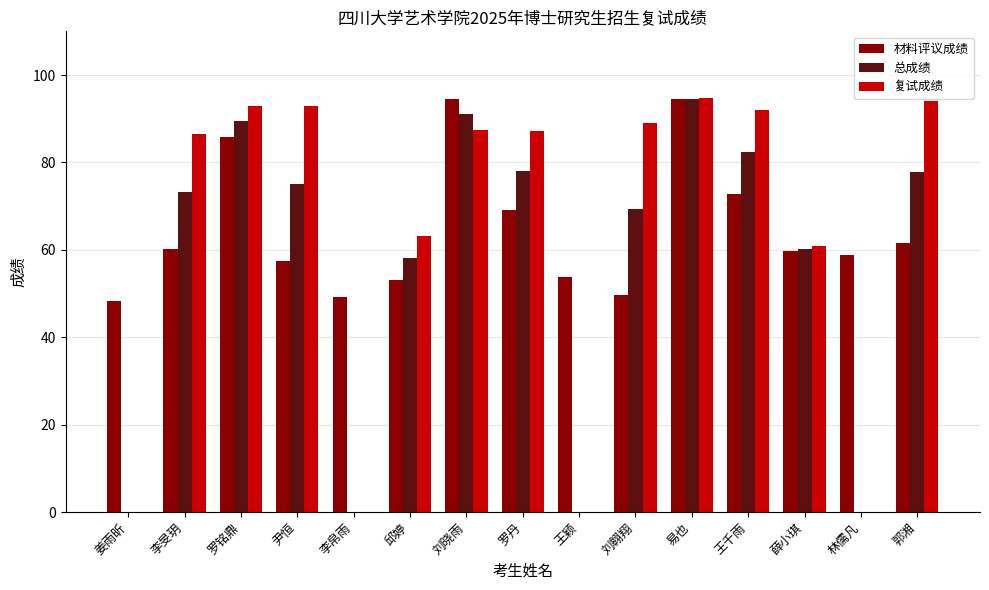

Are the bars grouped side by side (vs. stacked)?

Yes